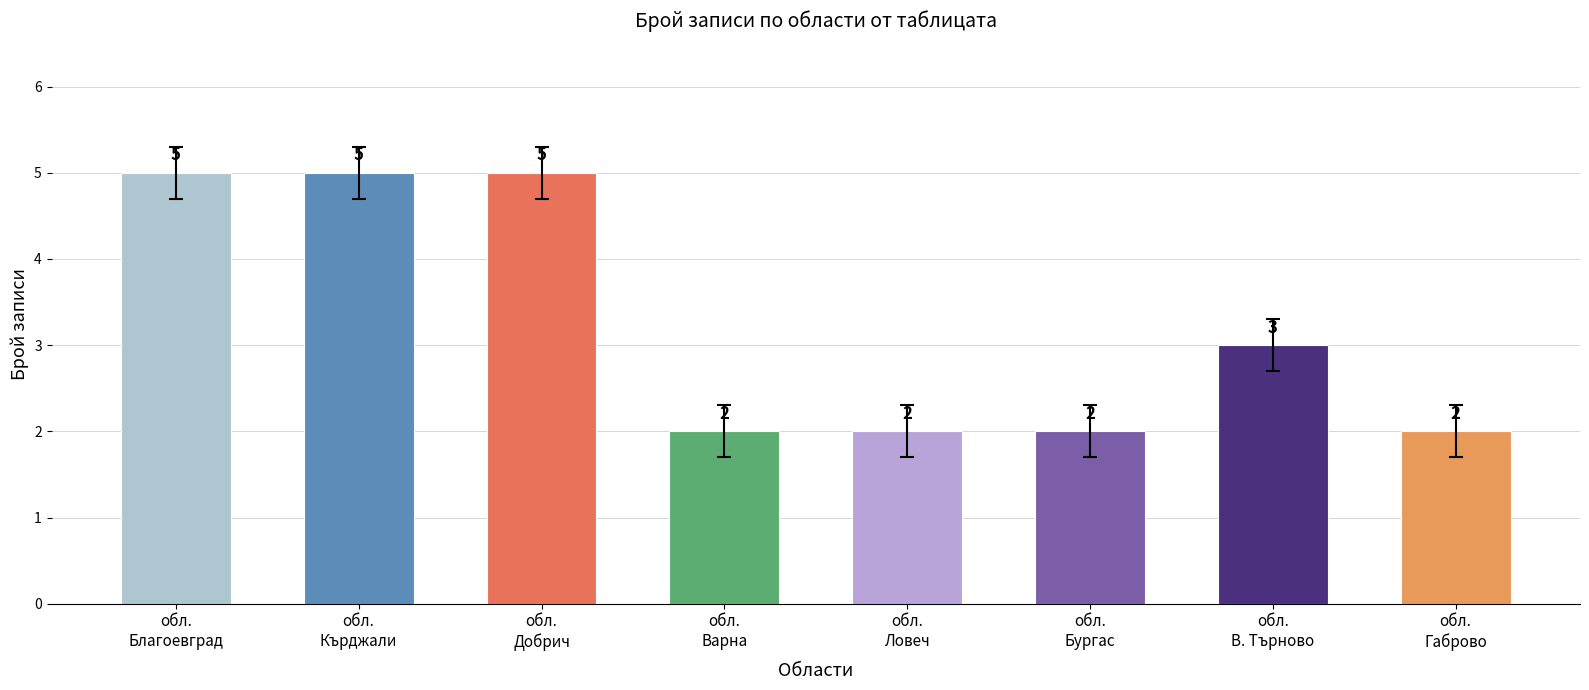

Reading left to right, transcribe all the data shown in this chart.

обл.
Благоевград=5	обл.
Кърджали=5	обл.
Добрич=5	обл.
Варна=2	обл.
Ловеч=2	обл.
Бургас=2	обл.
В. Търново=3	обл.
Габрово=2